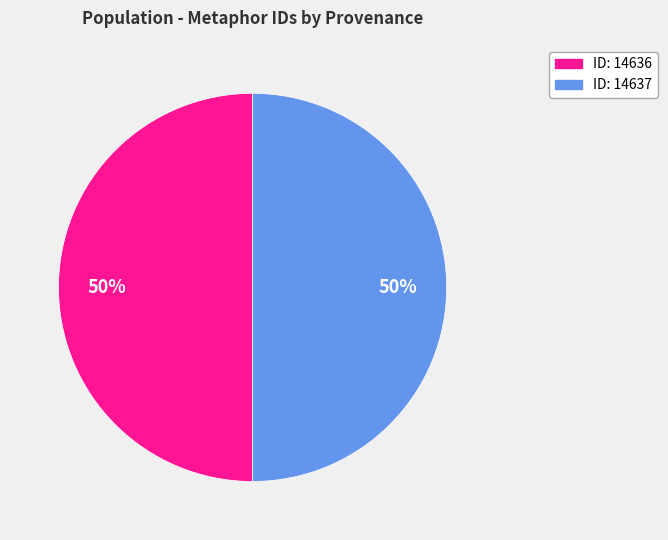

Approximately how many times larger is the value at ID: 14637 compared to ID: 14636?

1.0